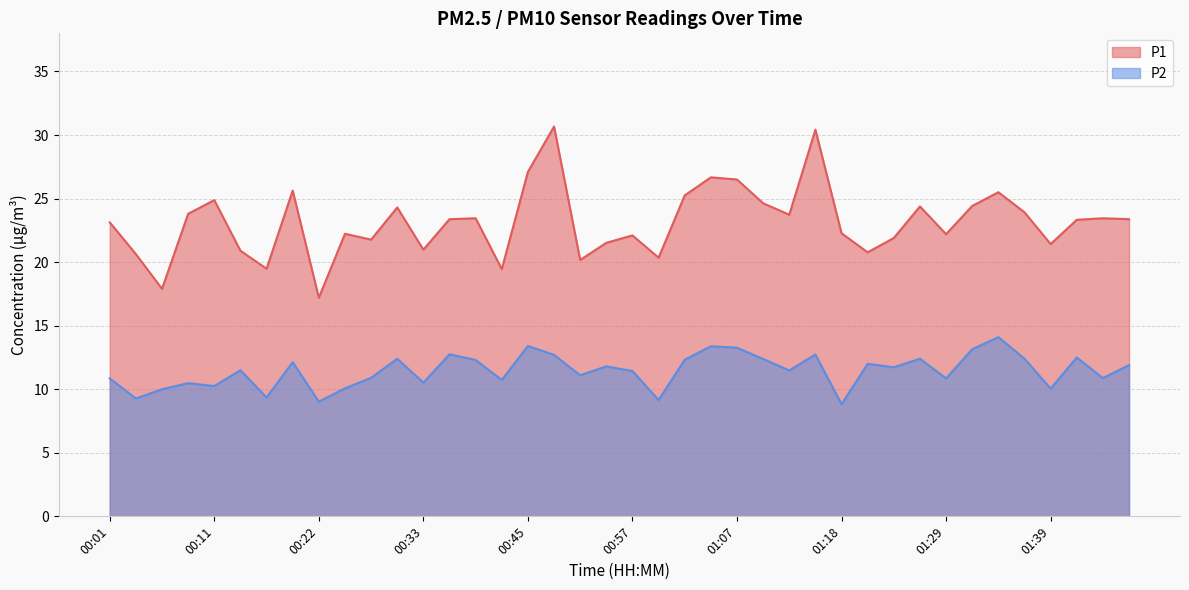

Which category has the lowest value in the P2 series?

01:18